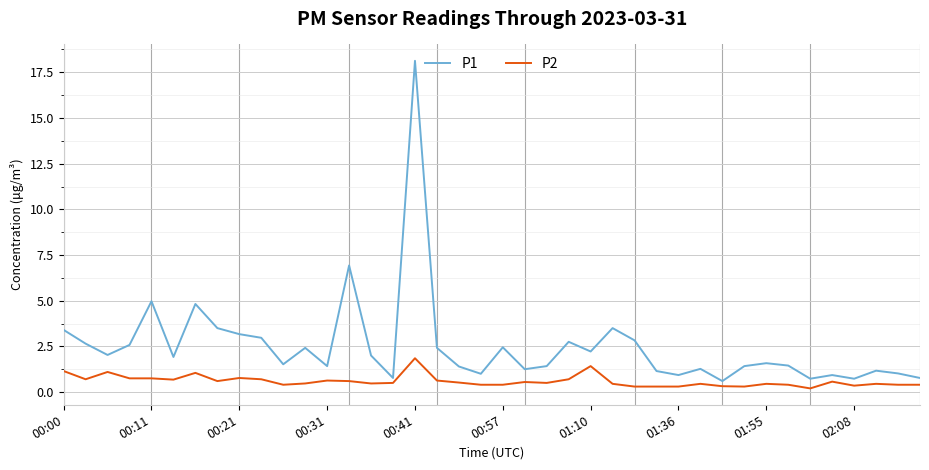

What is the maximum value for P2?

1.9